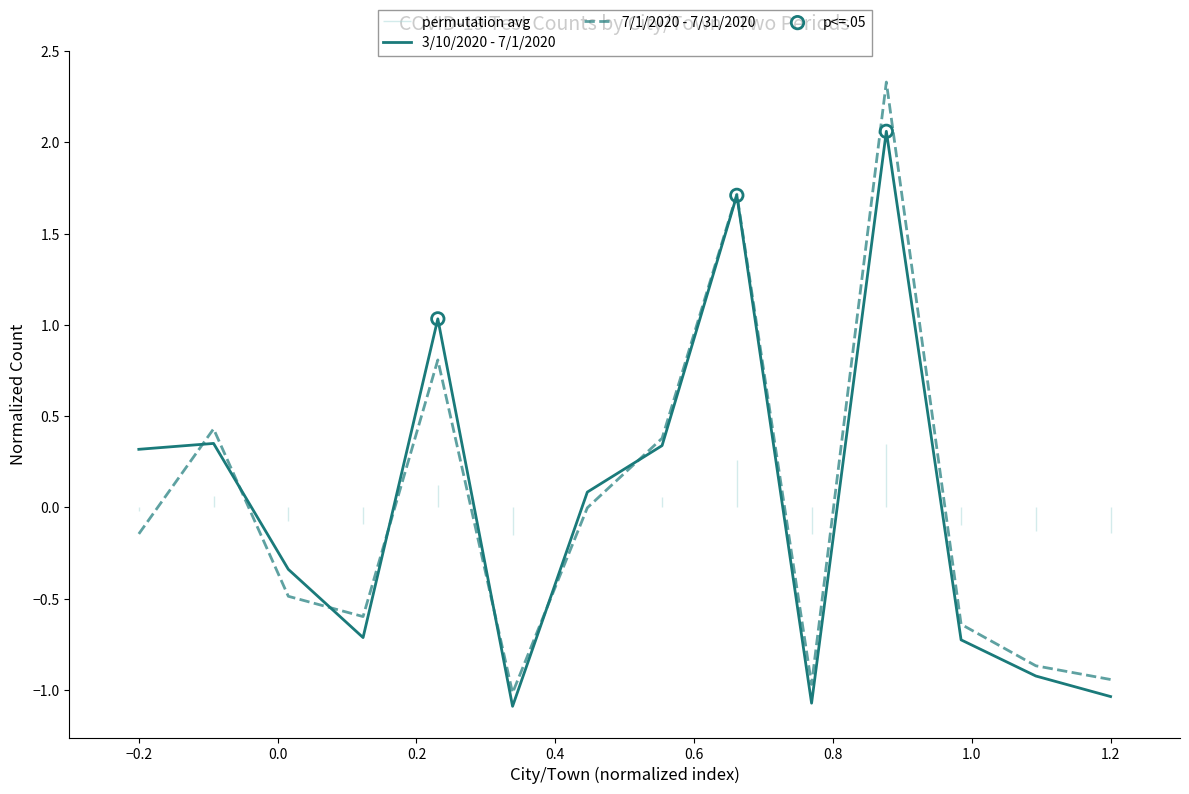

Which series has the widest spread of Y values?

7/1/2020 - 7/31/2020